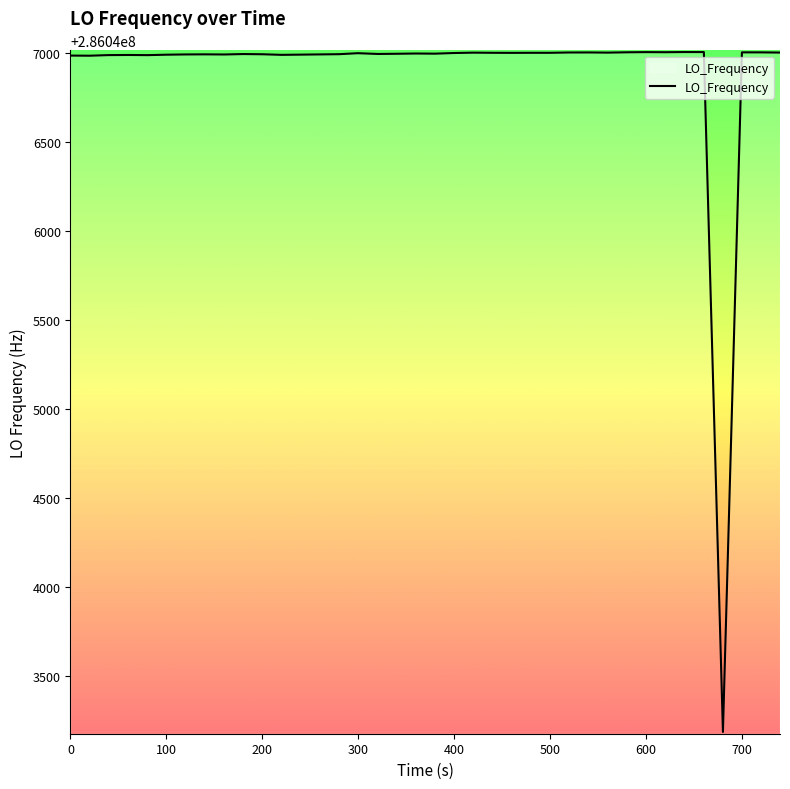

What is the smallest value displayed?

286043187.8